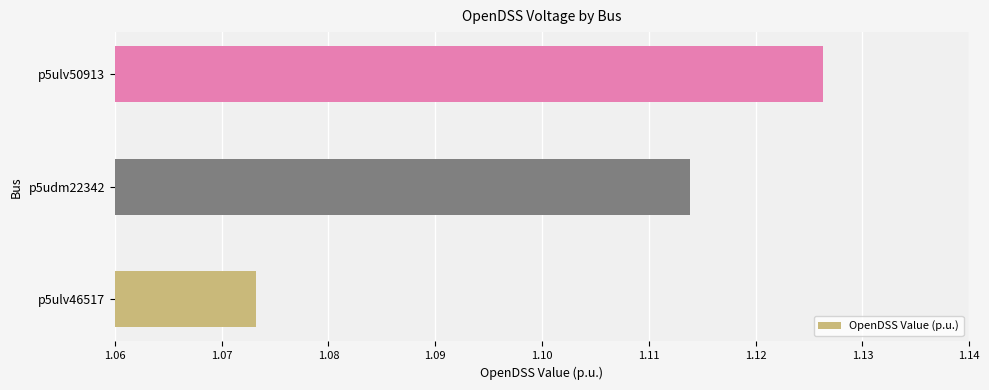

What is the difference between the maximum and minimum values?

0.1